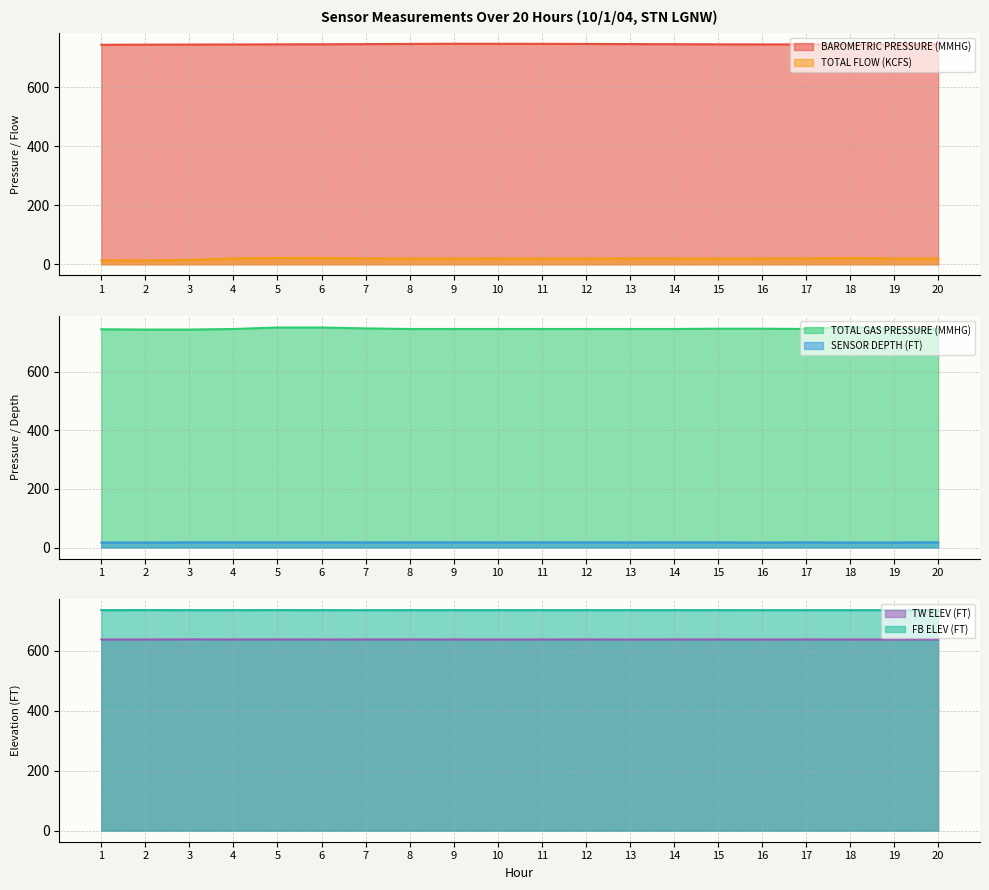

What is the average value of the TOTAL FLOW (KCFS) series?

19.1